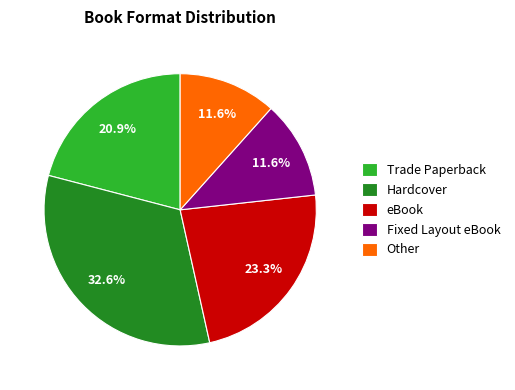

The eBook slice represents 7% of the pie. True or false?

False